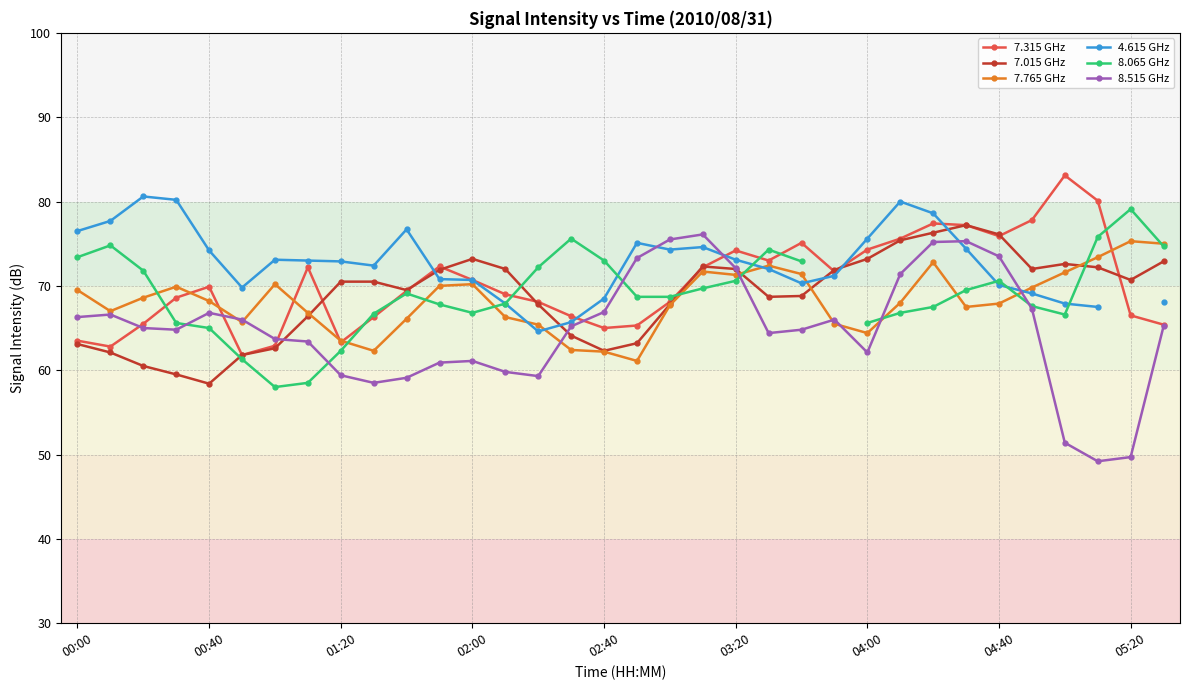

Is it true that 8.515 GHz equals 21.8 at 00:40?

False